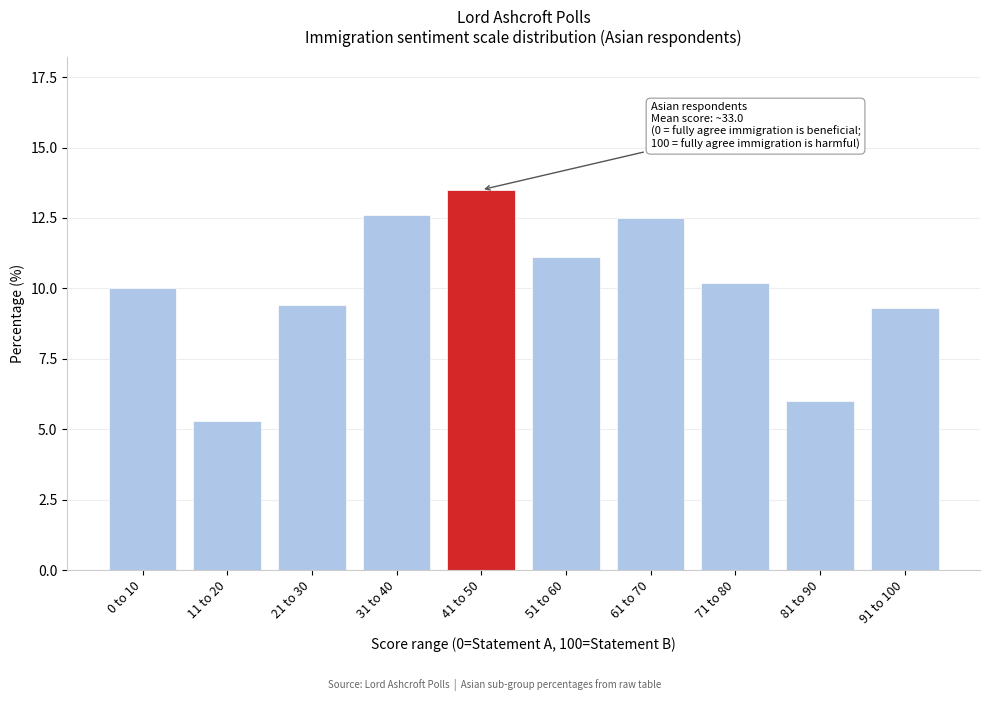

Reading left to right, extract all data points from this chart.

10.0	5.3	9.4	12.6	13.5	11.1	12.5	10.2	6.0	9.3